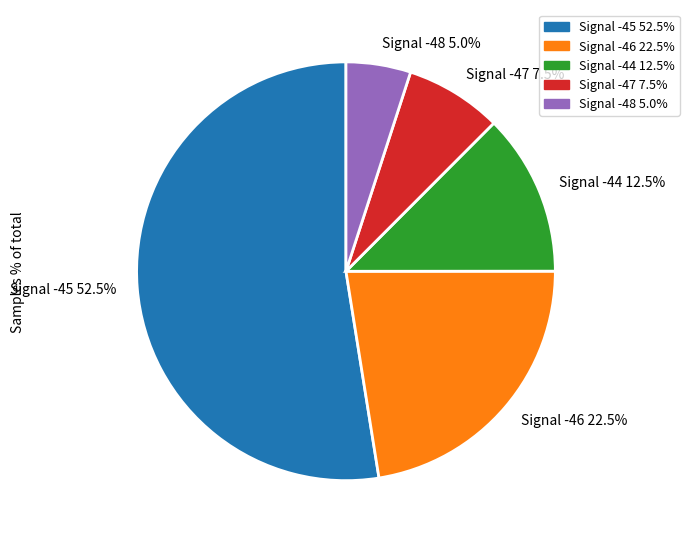

What is the largest slice in the pie chart?

Signal -45 52.5%